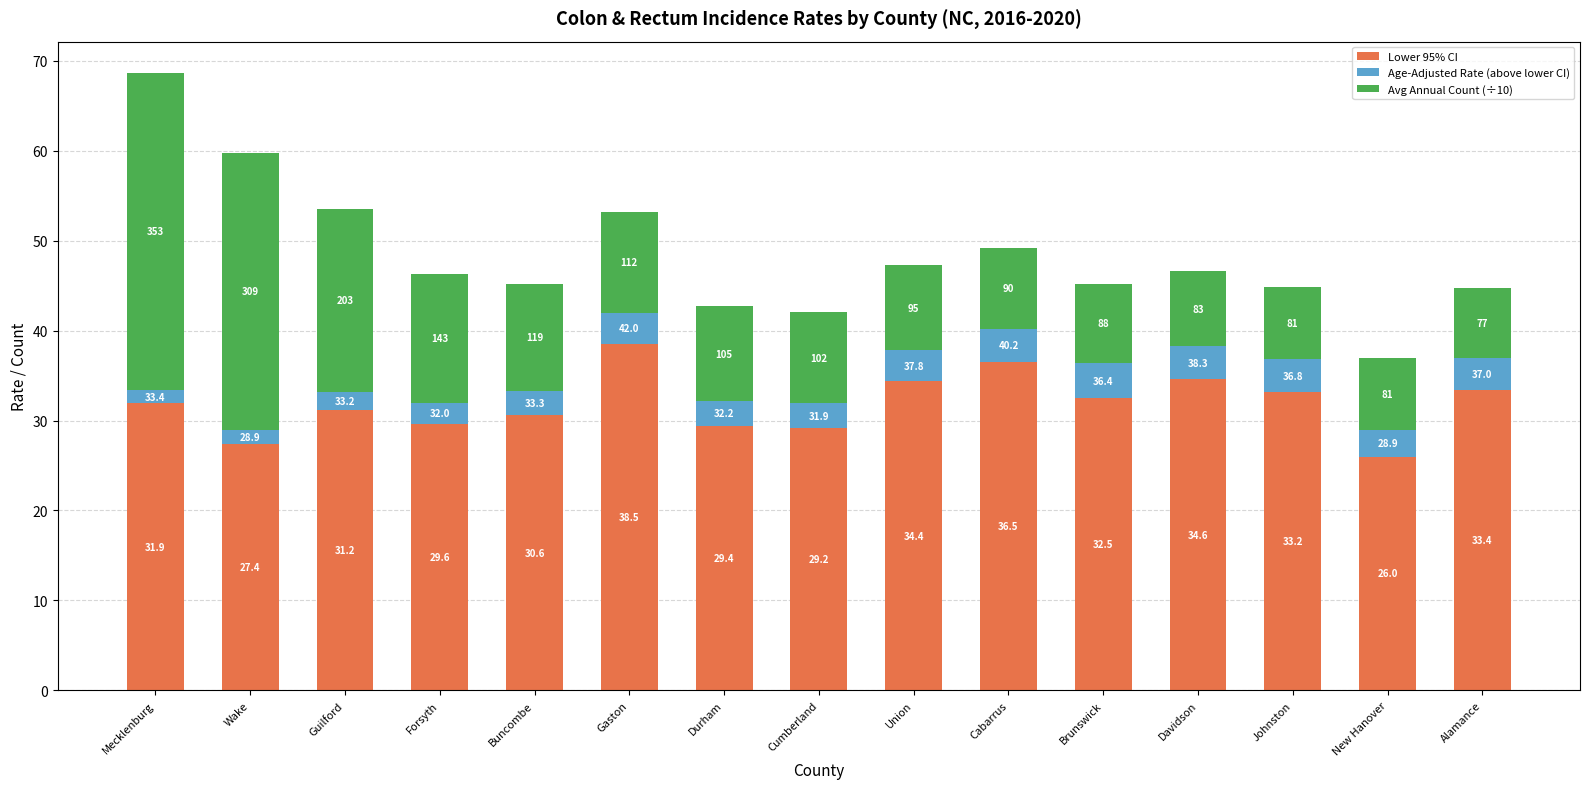

What is the average value of the Lower 95% CI series?

31.9